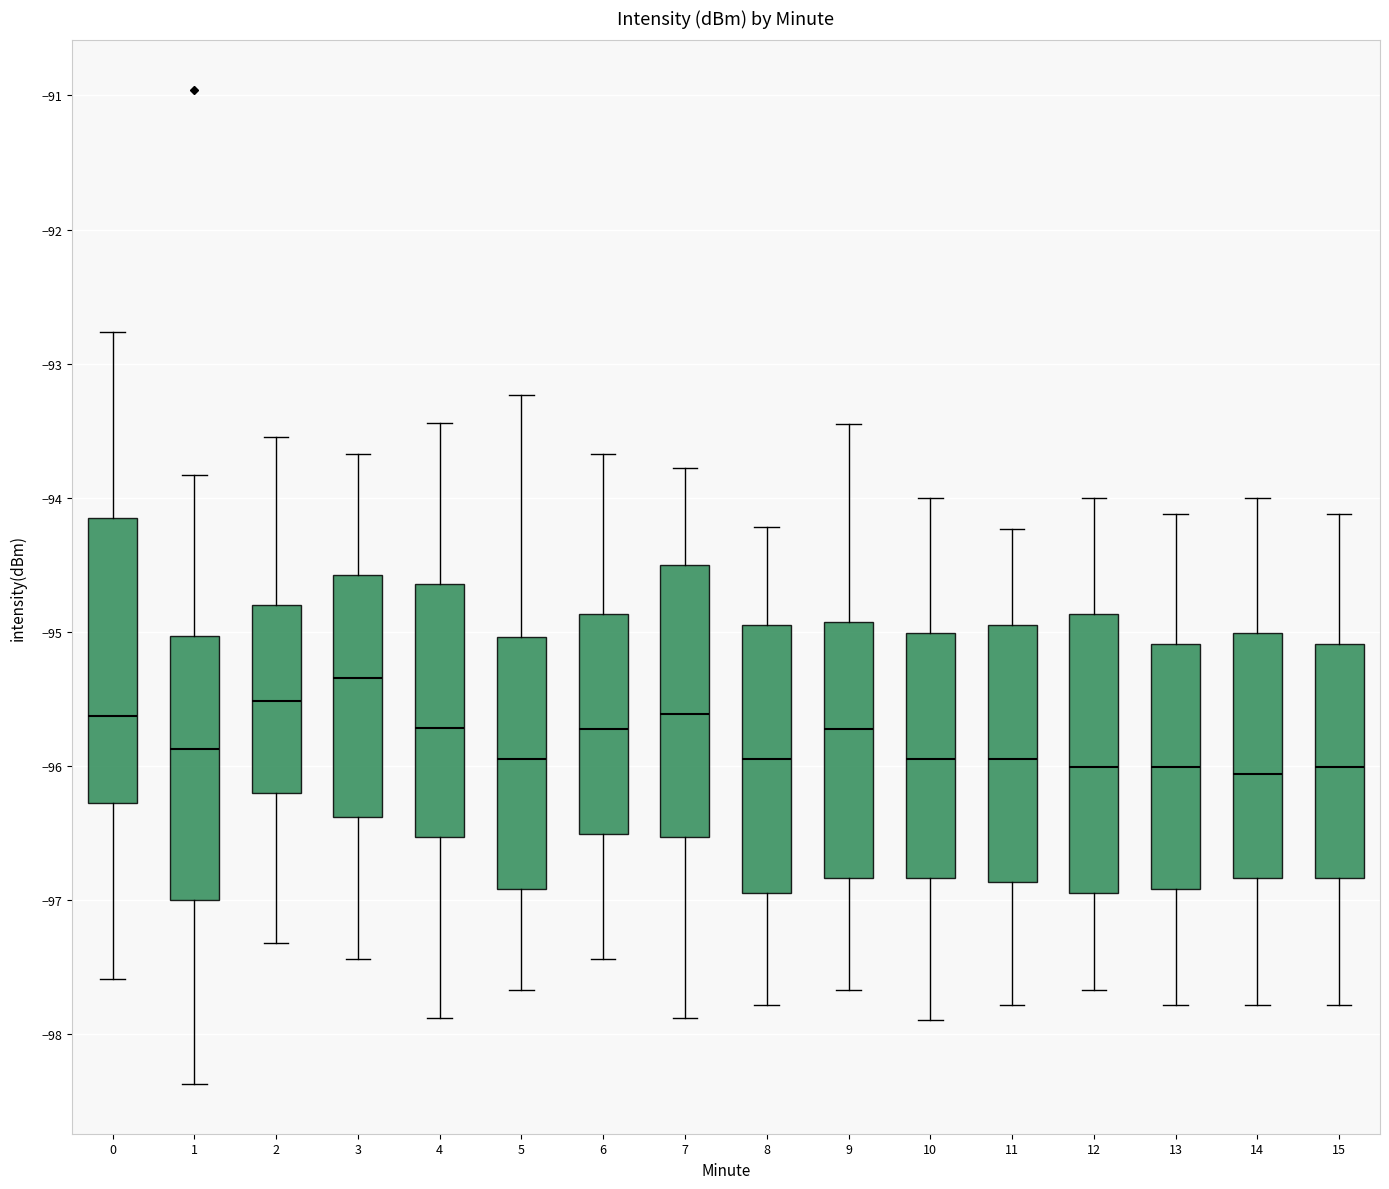

Reading left to right, transcribe this box plot: for each box, give where its median line is, the range the box spans, and where its two whiskers end, as read against the y-axis. The values are not printed on the chart, so give them approximately, as read against the axis.

0: median -95.6, box -96.3 to -94.1, whiskers -97.6 to -92.8
1: median -95.9, box -97.0 to -95.0, whiskers -98.4 to -93.8
2: median -95.5, box -96.2 to -94.8, whiskers -97.3 to -93.5
3: median -95.3, box -96.4 to -94.6, whiskers -97.4 to -93.7
4: median -95.7, box -96.5 to -94.6, whiskers -97.9 to -93.4
5: median -95.9, box -96.9 to -95.0, whiskers -97.7 to -93.2
6: median -95.7, box -96.5 to -94.9, whiskers -97.4 to -93.7
7: median -95.6, box -96.5 to -94.5, whiskers -97.9 to -93.8
8: median -95.9, box -96.9 to -94.9, whiskers -97.8 to -94.2
9: median -95.7, box -96.8 to -94.9, whiskers -97.7 to -93.4
10: median -95.9, box -96.8 to -95.0, whiskers -97.9 to -94.0
11: median -95.9, box -96.9 to -94.9, whiskers -97.8 to -94.2
12: median -96.0, box -96.9 to -94.9, whiskers -97.7 to -94.0
13: median -96.0, box -96.9 to -95.1, whiskers -97.8 to -94.1
14: median -96.1, box -96.8 to -95.0, whiskers -97.8 to -94.0
15: median -96.0, box -96.8 to -95.1, whiskers -97.8 to -94.1